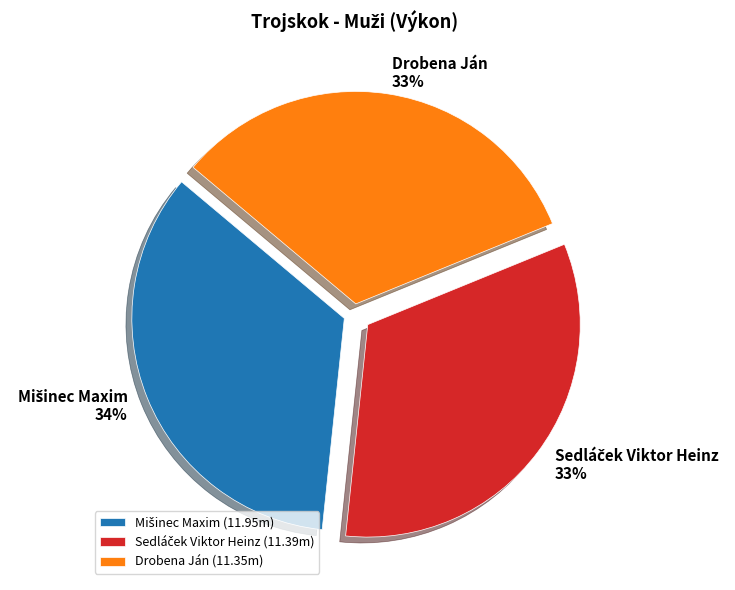

True or false: Drobena Ján accounts for 33% of the total.

True